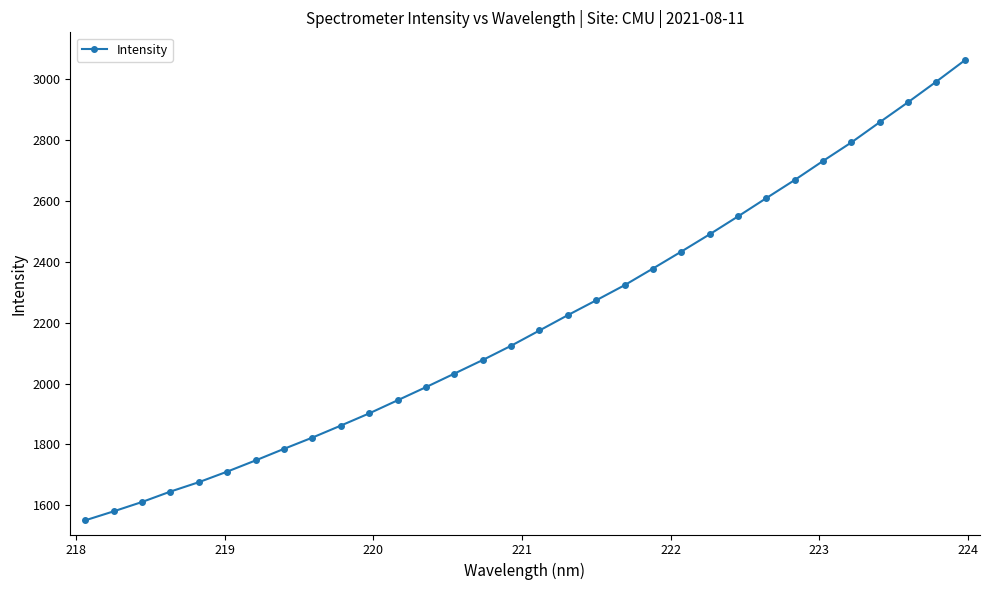

Reading right to left, what are all the values shown in this chart?

3063.1	2993.3	2925.3	2859.6	2793.1	2732.1	2669.5	2610.0	2549.8	2490.9	2434.0	2378.4	2323.5	2273.9	2225.1	2174.7	2124.4	2077.5	2032.8	1988.3	1945.1	1902.0	1861.8	1822.5	1785.4	1747.4	1710.6	1675.8	1644.9	1610.7	1579.9	1550.4